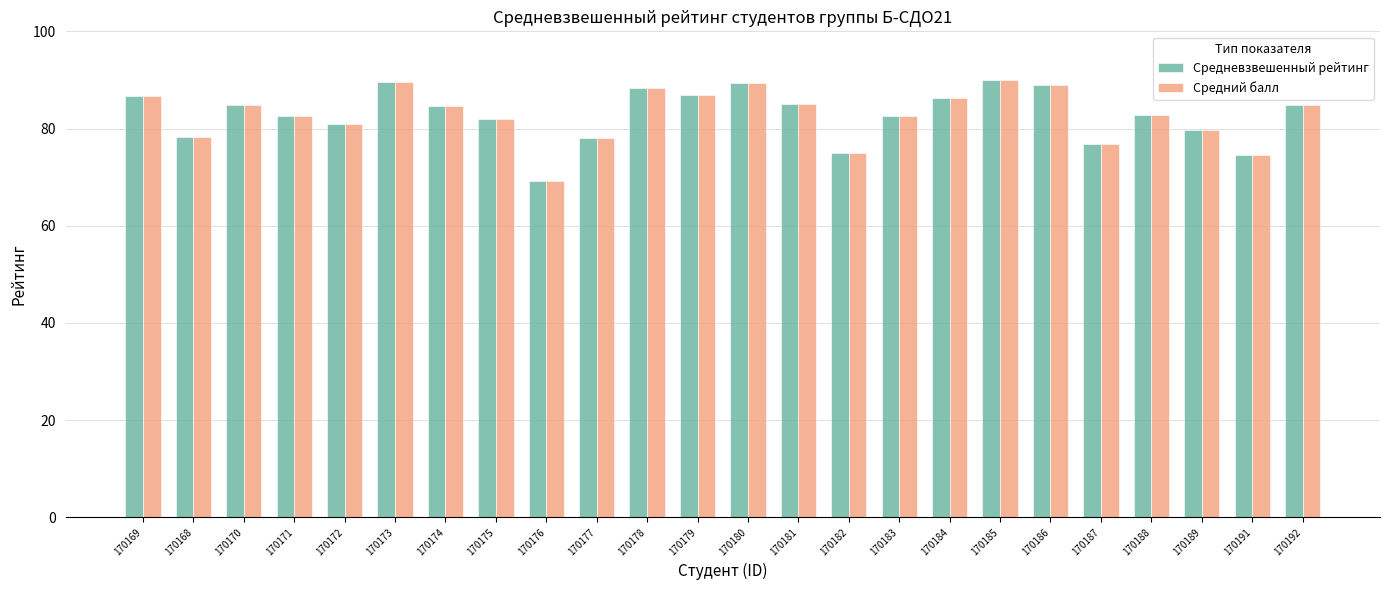

What are all the series names shown in the legend?

Средневзвешенный рейтинг, Средний балл